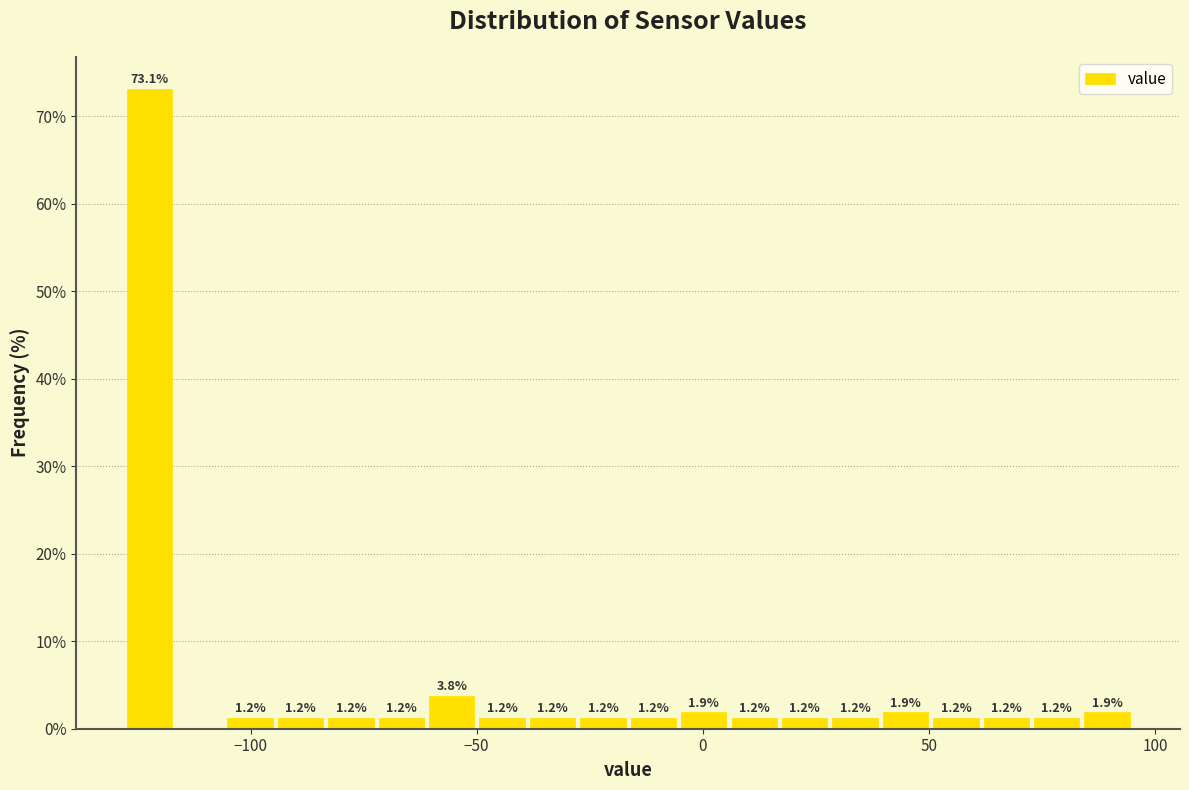

Around what value on the x-axis is the tallest bar? Give the approximate position of its centre, as read against the axis.

-120